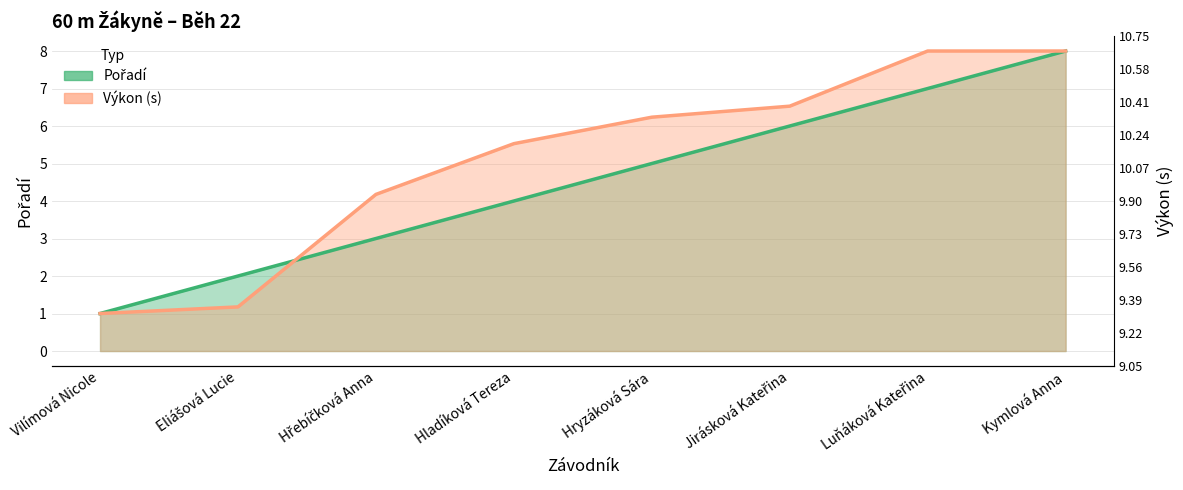

True or false: Výkon has more than 2 interior local peaks.

False